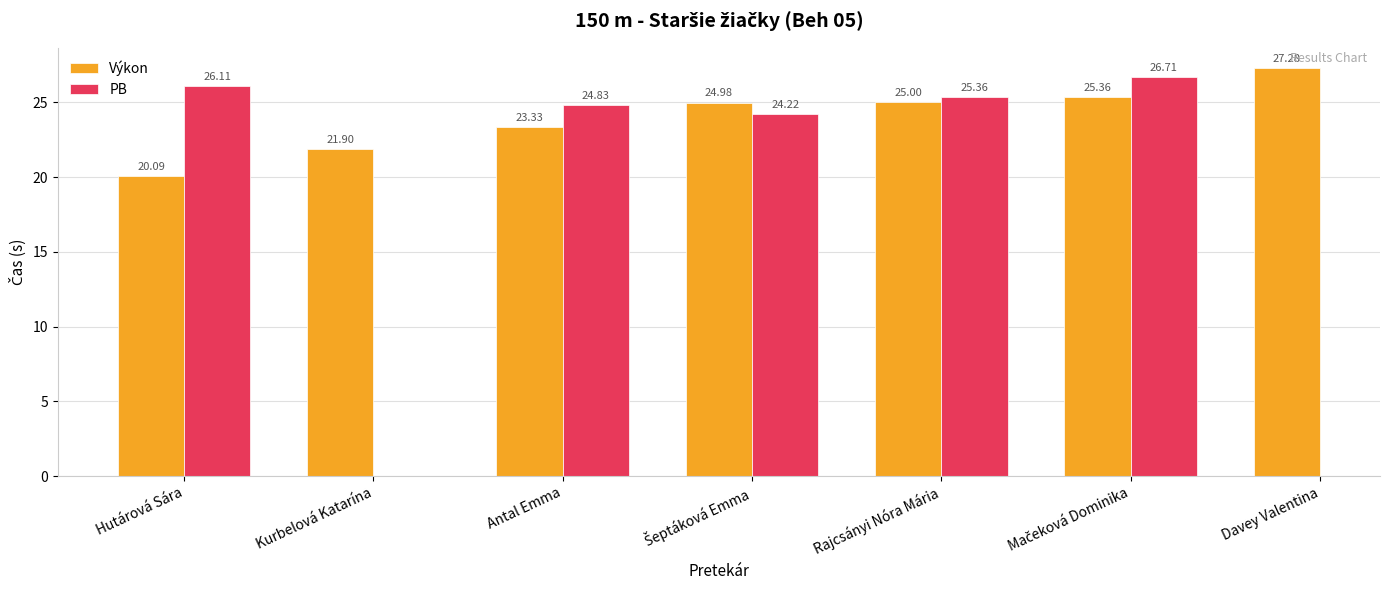

Is the value of PB at Šeptáková Emma greater than the value of Výkon at Kurbelová Katarína?

Yes